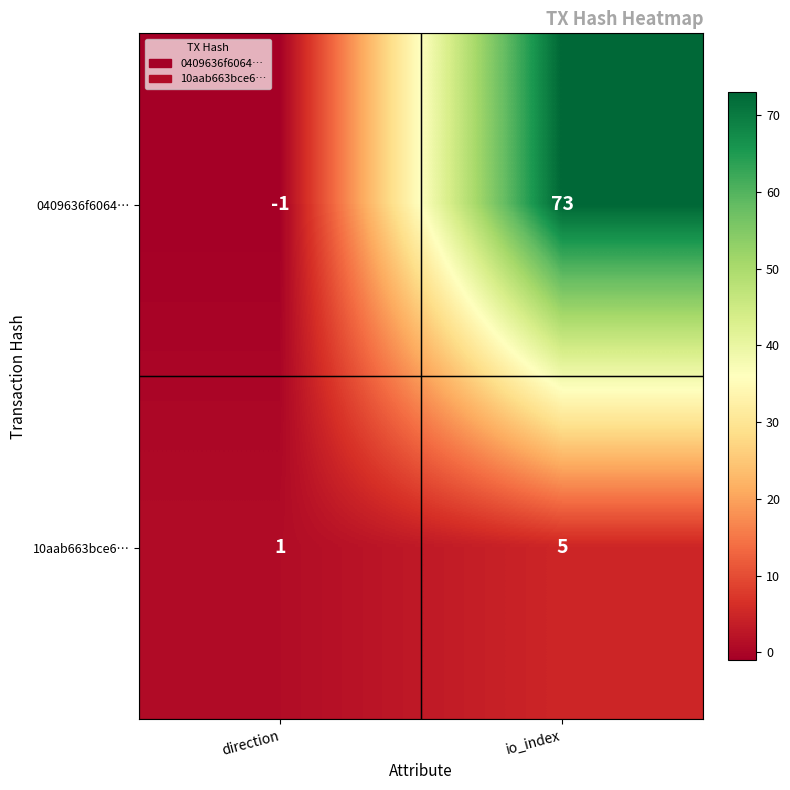

The 10aab663bce6… series shows 5 at io_index. True or false?

True